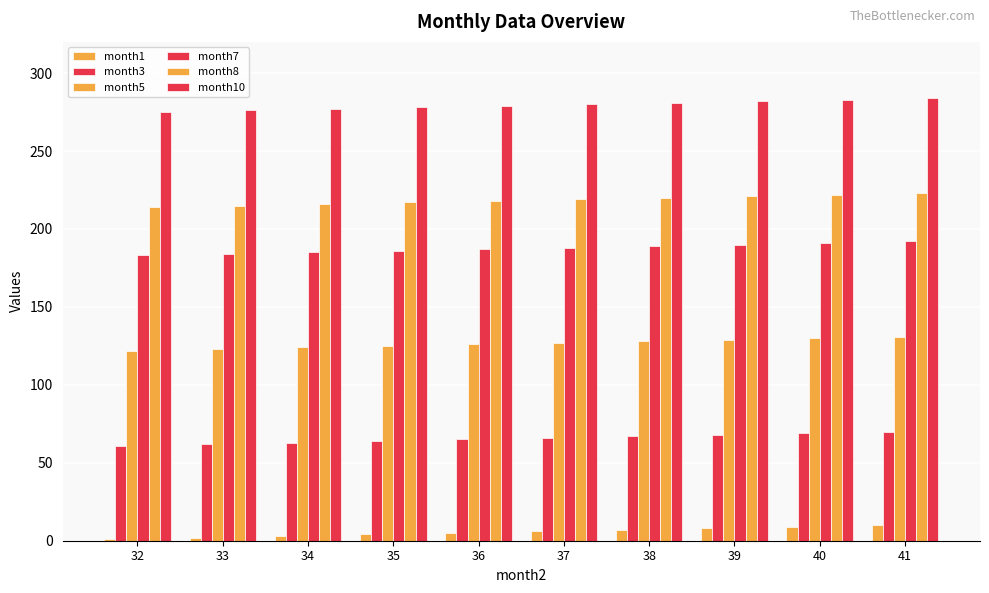

Does the chart contain stacked bars?

No